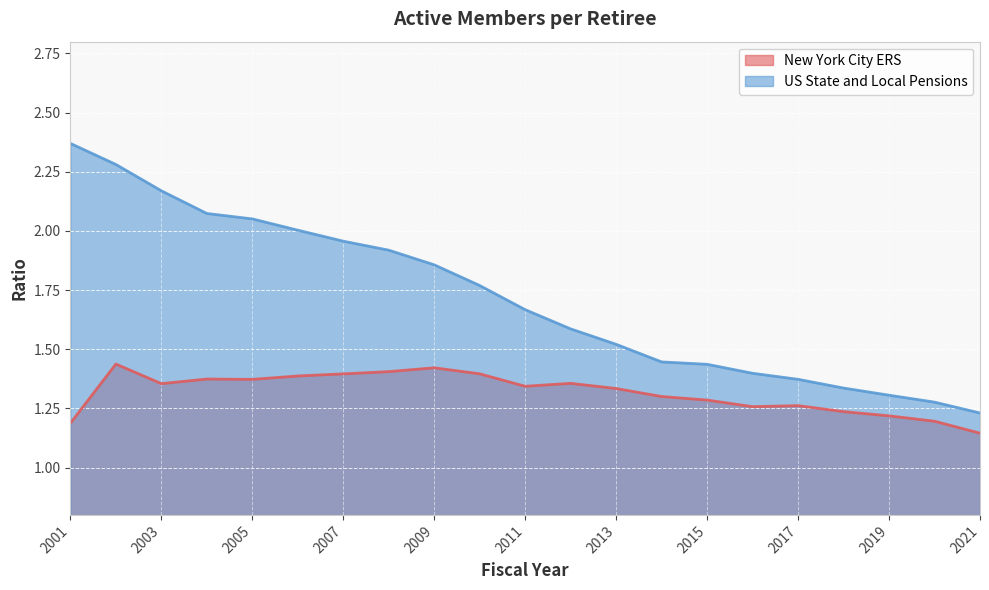

At which label is New York City ERS closest to 1?

2021